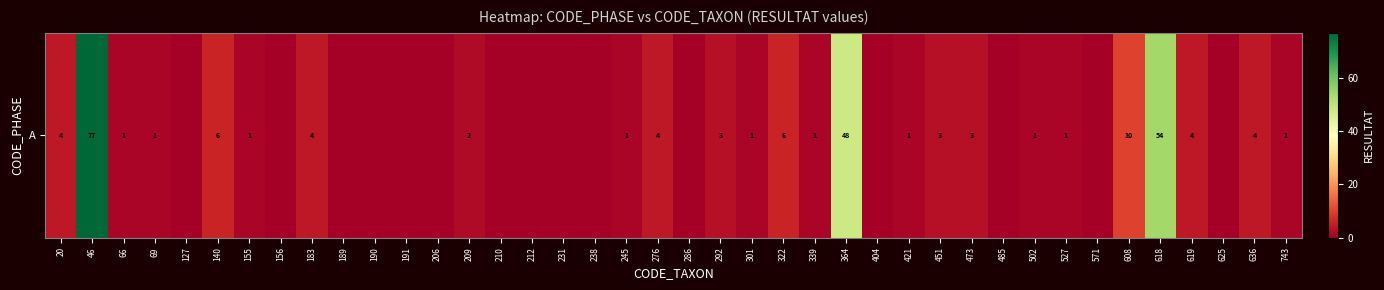

At which label does the data first exceed 1?

20